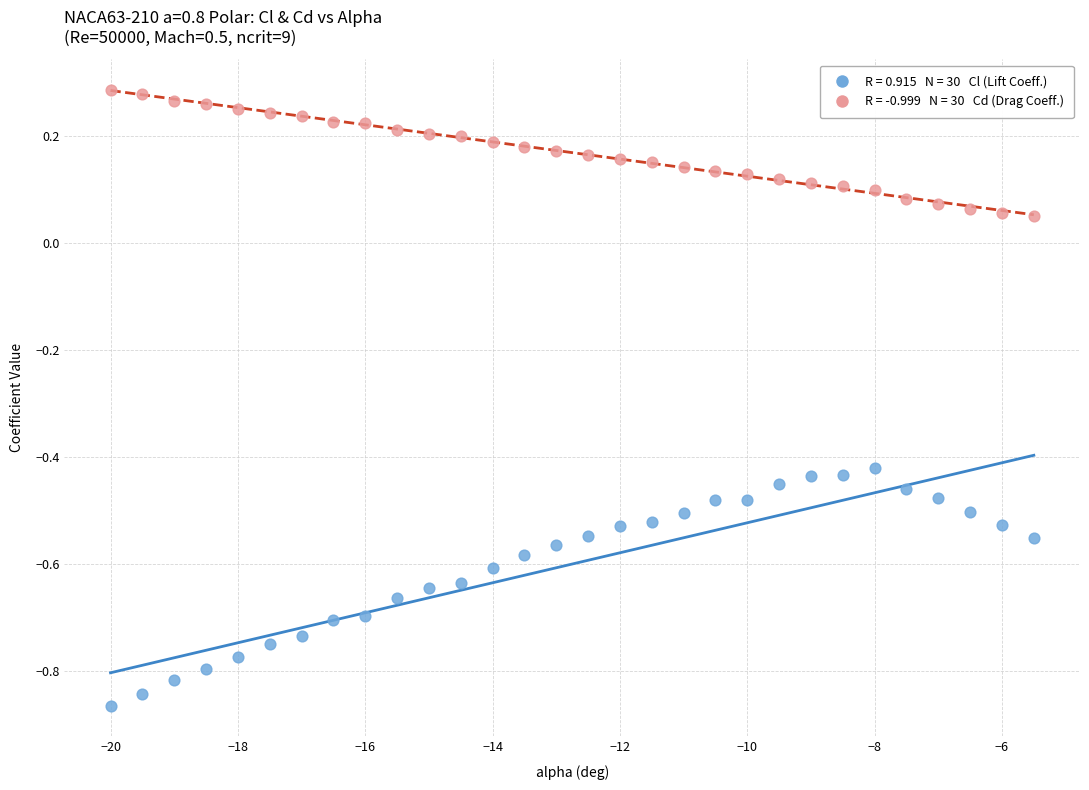

Across all data points, what is the range of X values (max minus min)?

14.5